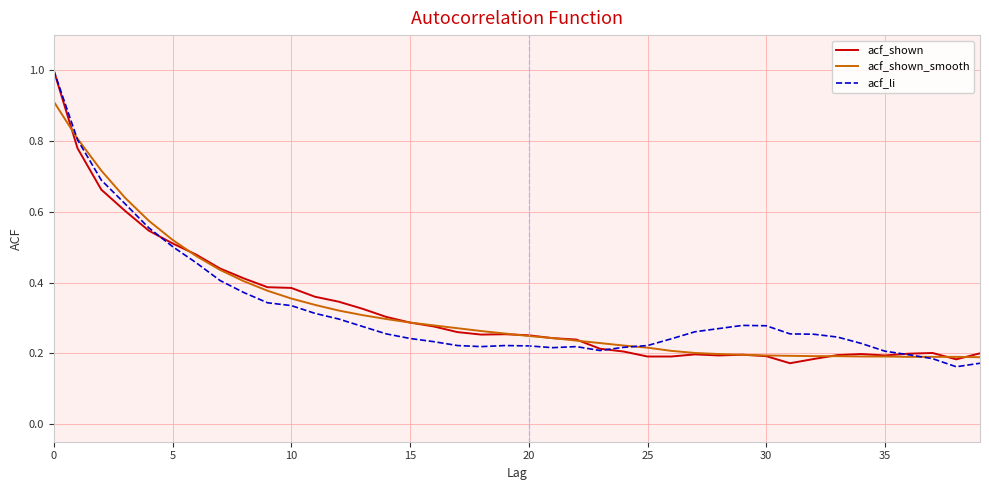

List the series in order of their overall mean, lowest first.

acf_li, acf_shown, acf_shown_smooth